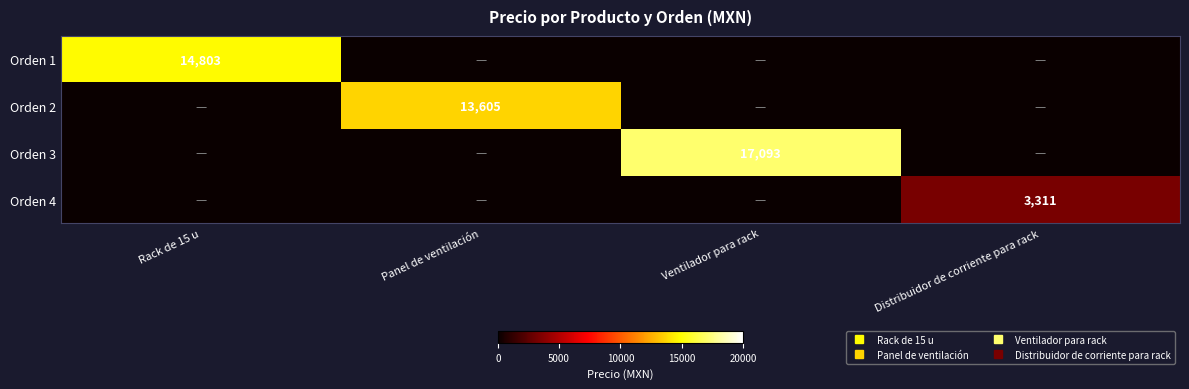

What is the sum of the Orden 2 values at Distribuidor de corriente para rack and Panel de ventilación?

13604.6